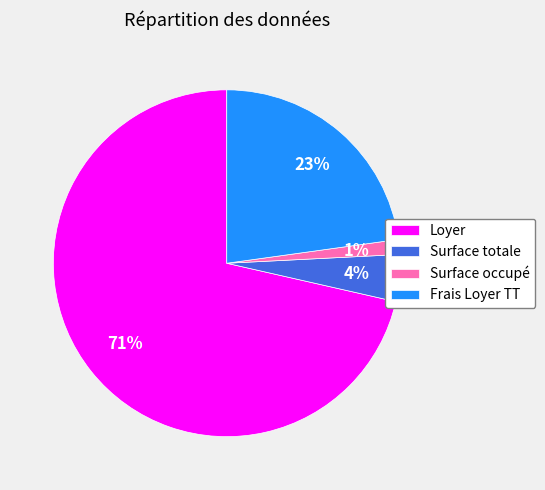

Rank the categories by value from highest to lowest.

Loyer, Frais Loyer TT, Surface totale, Surface occupé